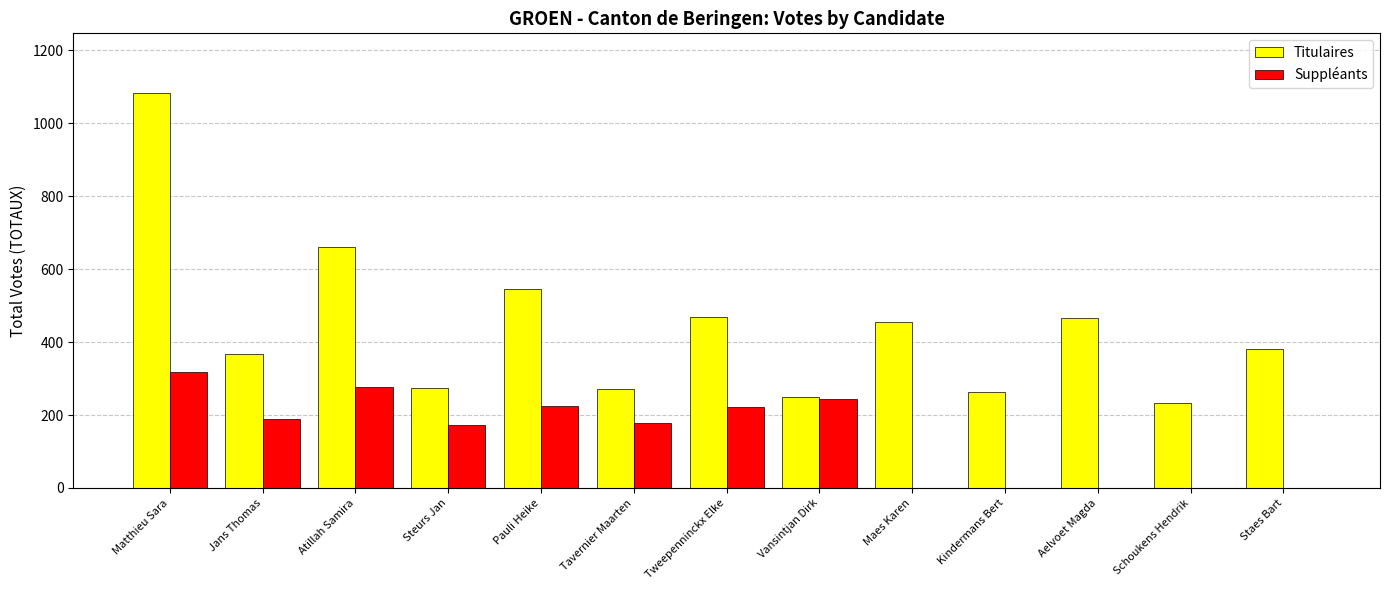

At which label is Titulaires closest to 658?

Atillah Samira